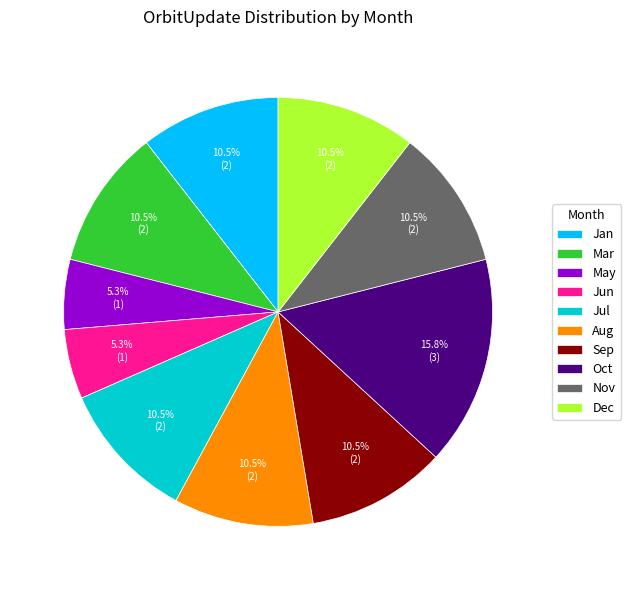

Which slice is the largest?

Oct